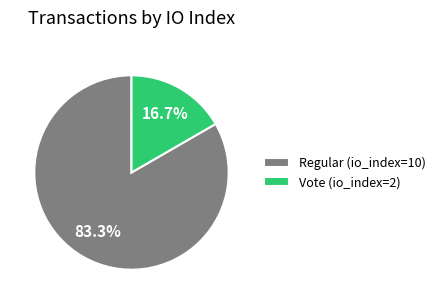

Which category has the smallest portion of the pie?

Vote (io_index=2)